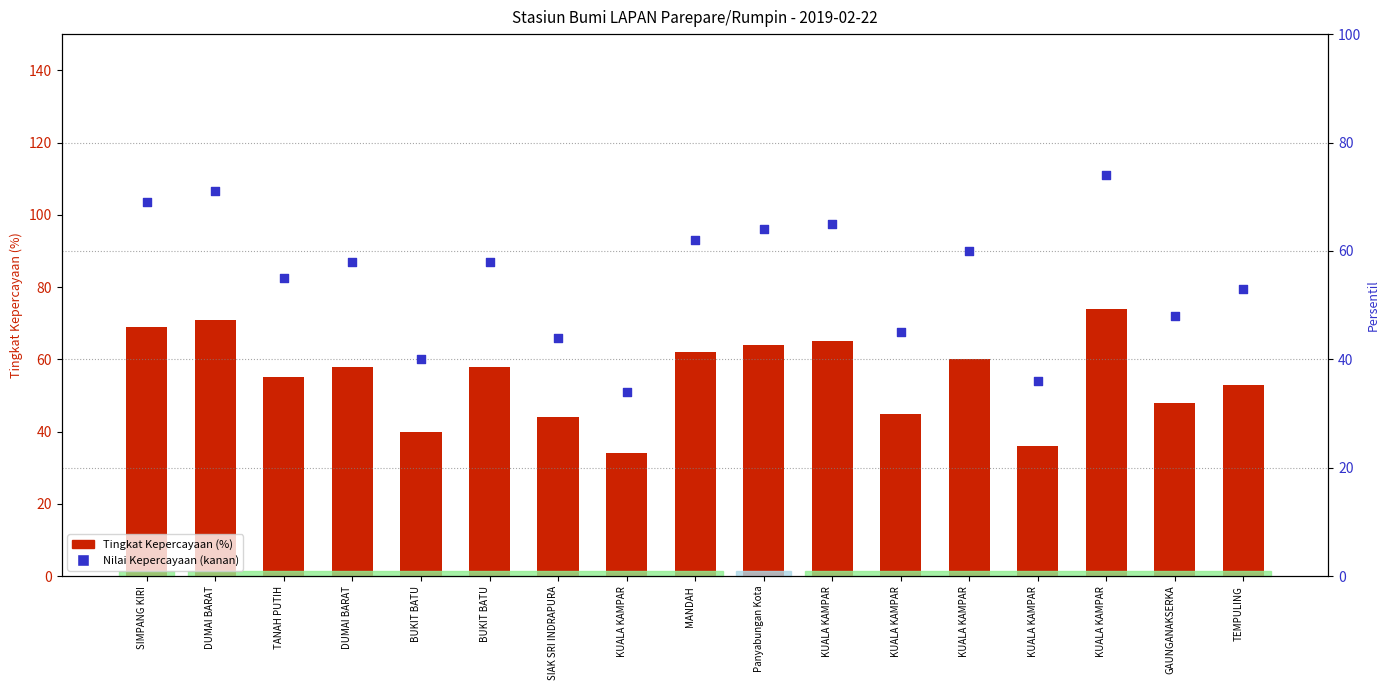

Which series contains the highest Y value?

Tingkat Kepercayaan (%)